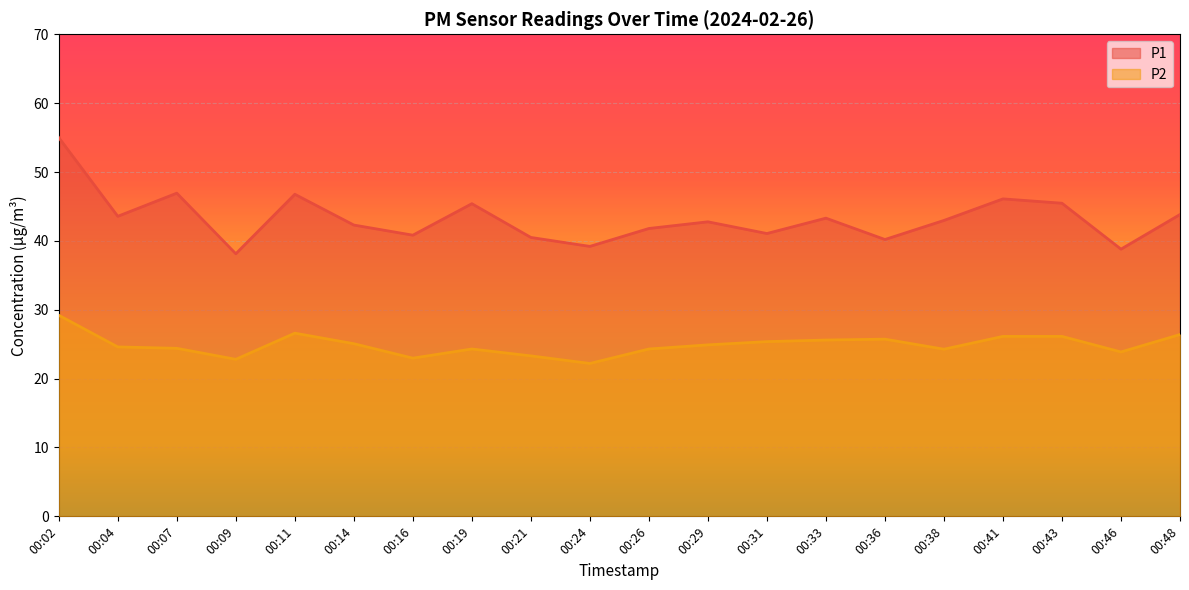

True or false: P1 has more than 1 interior local peaks.

True